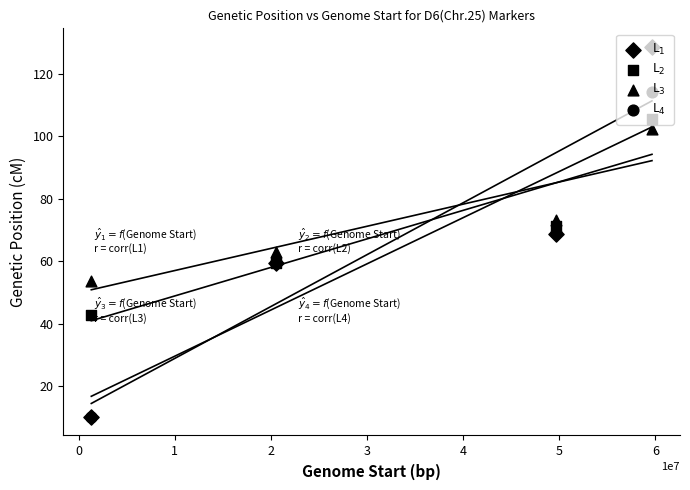

Which series contains the lowest Y value?

L$_1$